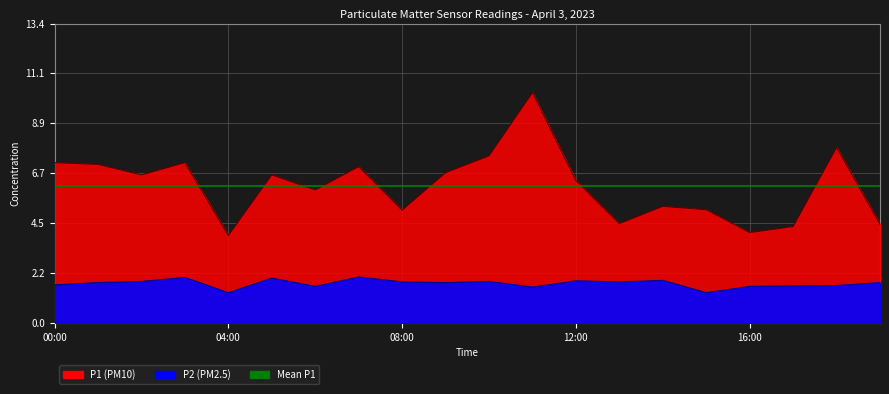

True or false: P2 and P1 cross at least once.

False